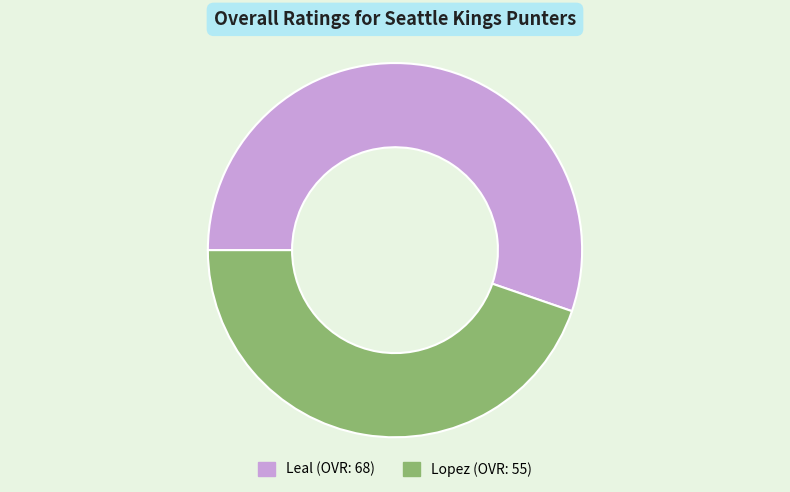

Is the sum of Leal and Lopez greater than half?

Yes